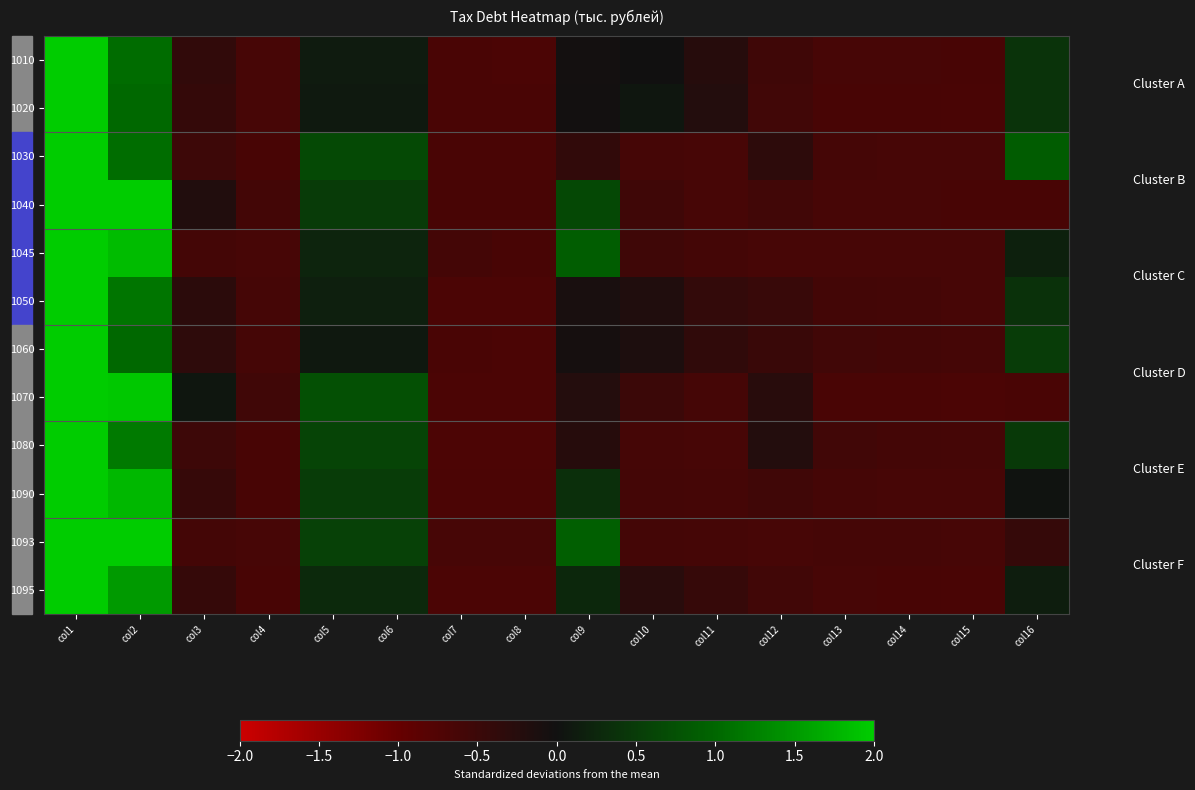

At how many categories does at least one series exceed 1?

2